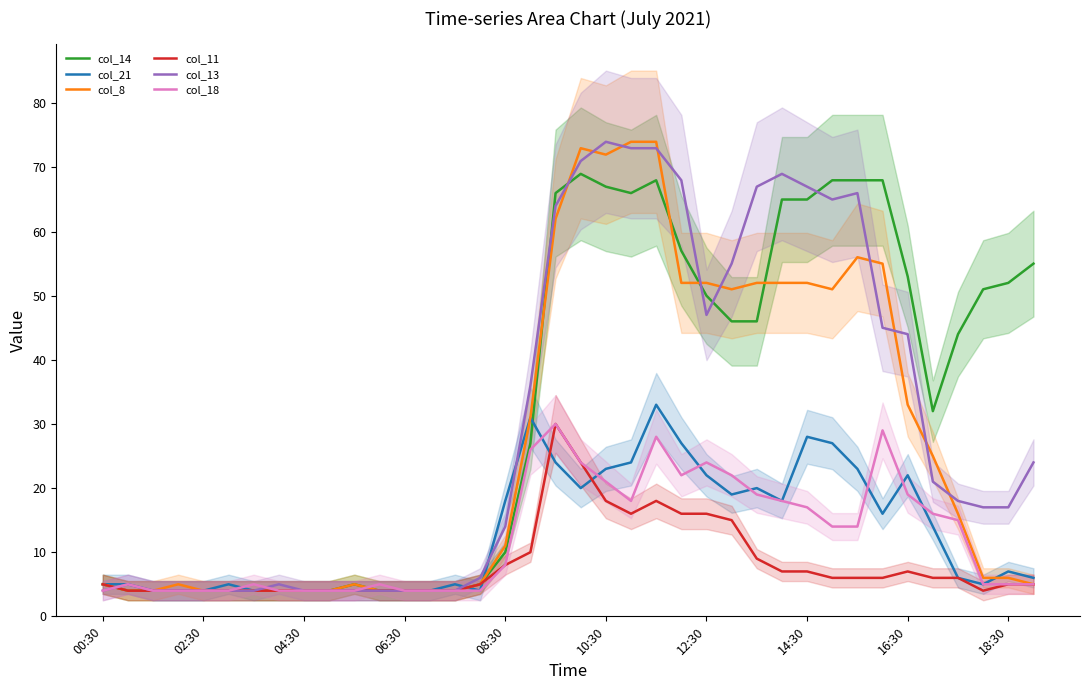

What is the difference between the maximum and minimum values in the col_13 series?

70